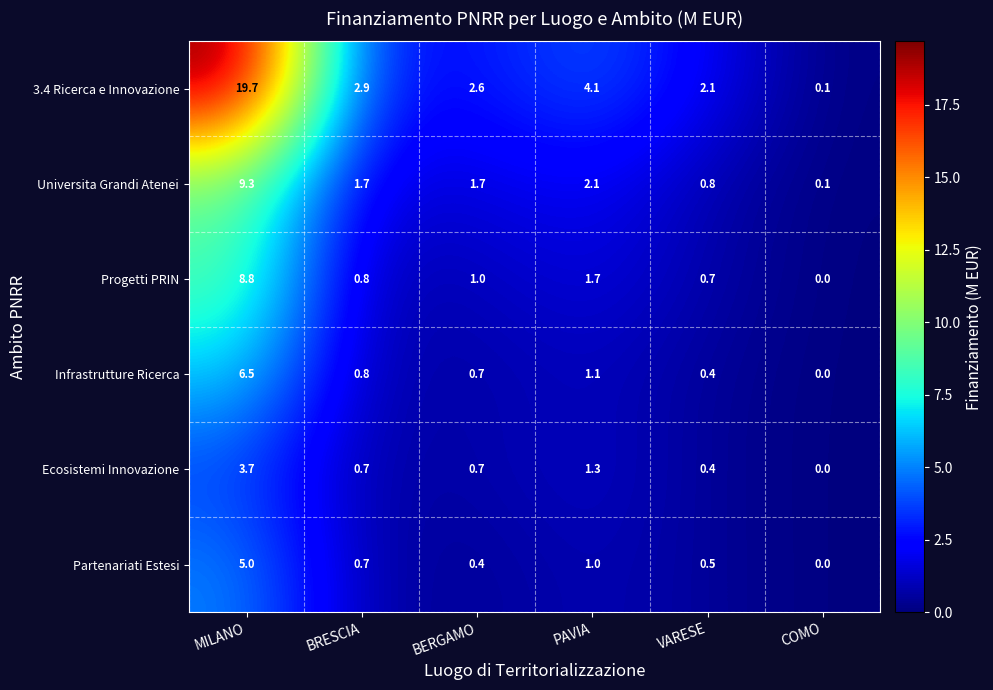

Read the Ecosistemi Innovazione value at PAVIA.

1.3